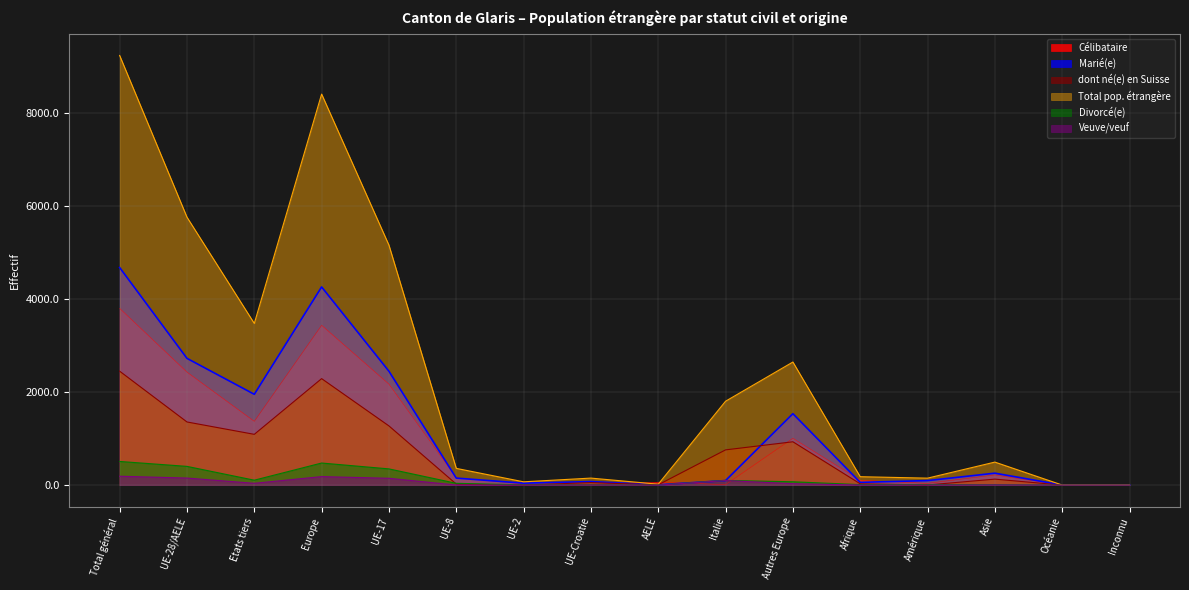

What position from the left is UE-2?

7